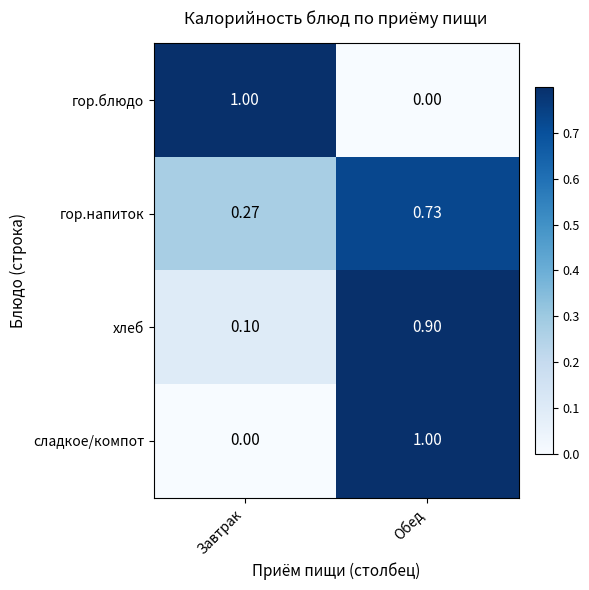

At Завтрак, list the series in order from smallest to largest.

сладкое/компот, хлеб, гор.напиток, гор.блюдо